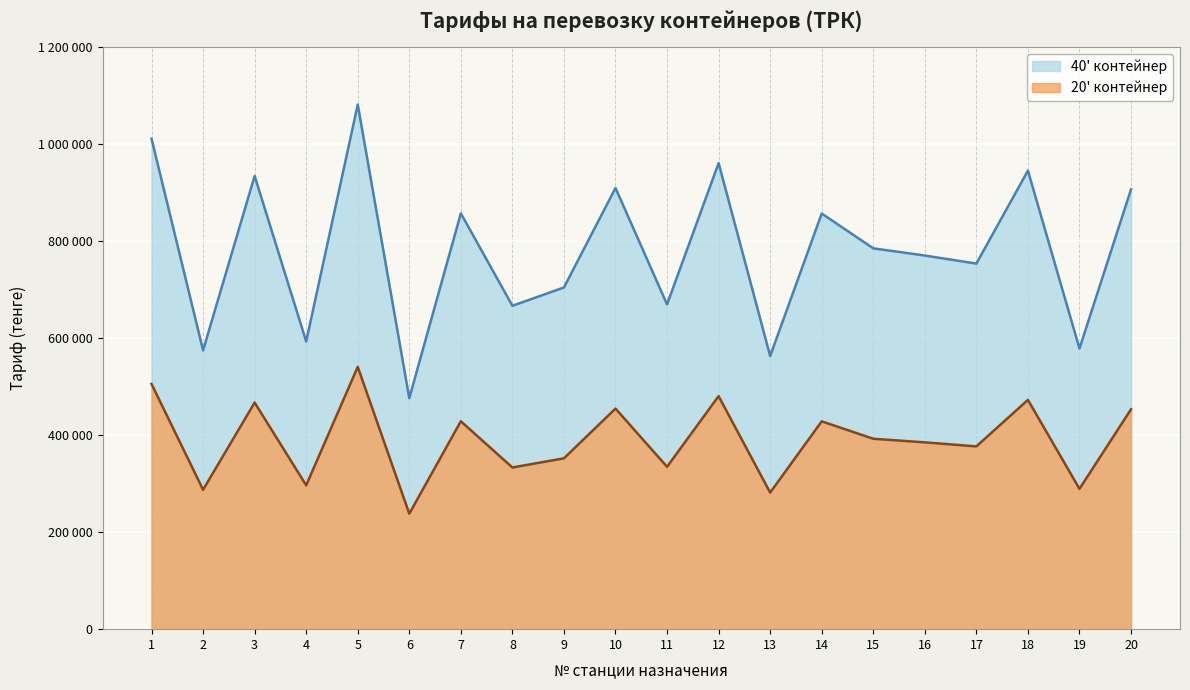

At which category does the chart reach its minimum across all series?

6